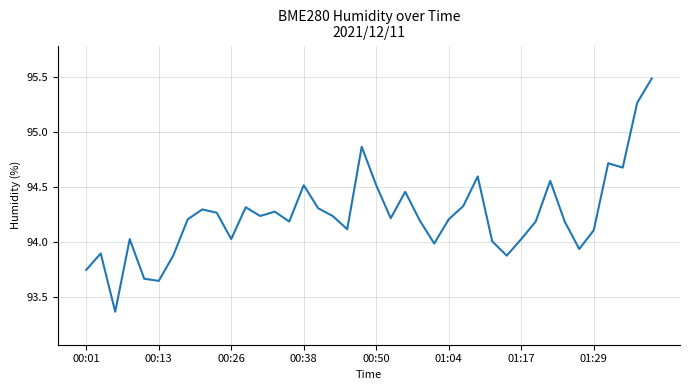

True or false: the data has more than 1 interior local peaks.

True